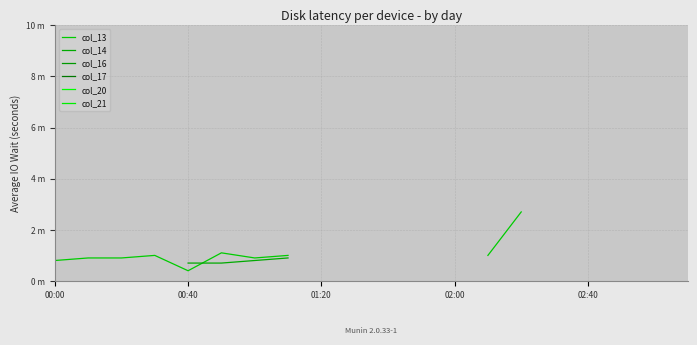

What is the difference between the highest and lowest values at 5?

0.4